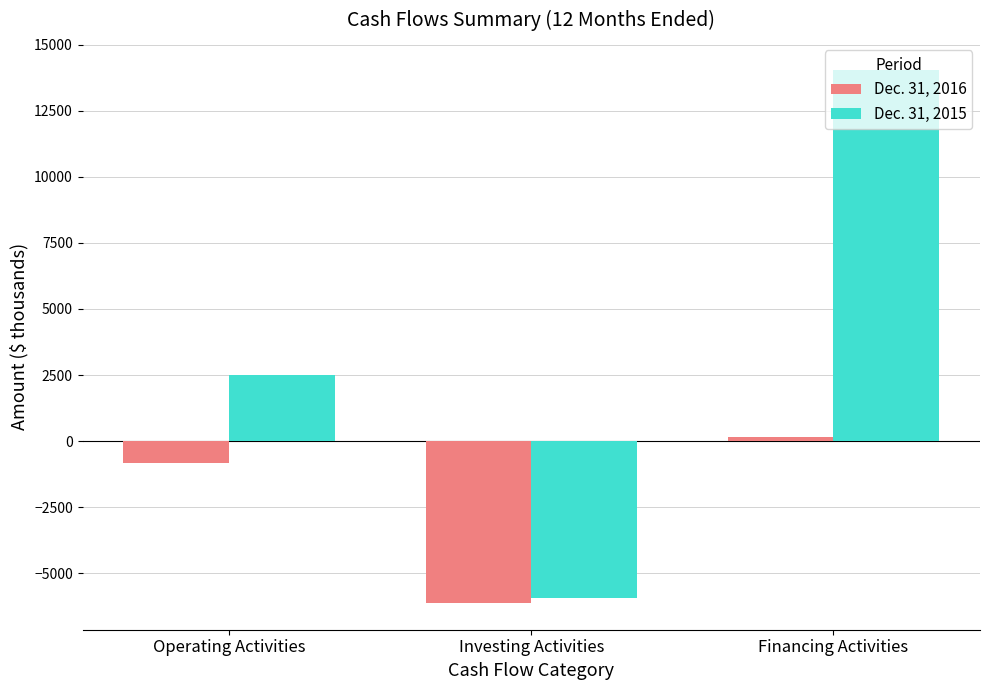

Reading left to right, extract all data points from this chart.

Dec. 31, 2016: -816	-6124	142
Dec. 31, 2015: 2511	-5950	14057